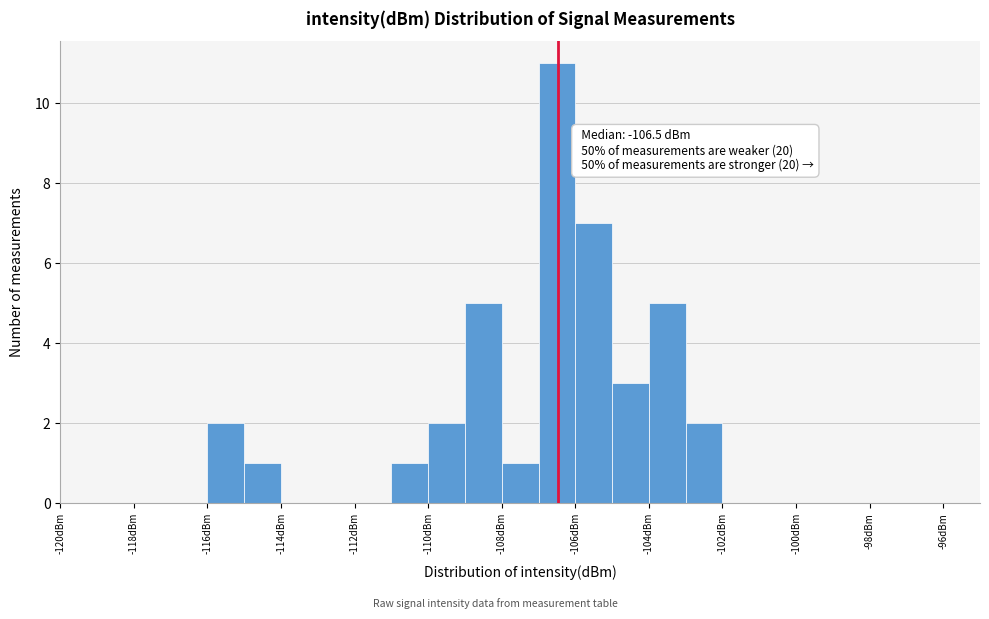

Which range on the x-axis has the tallest bar?

-107 to -106